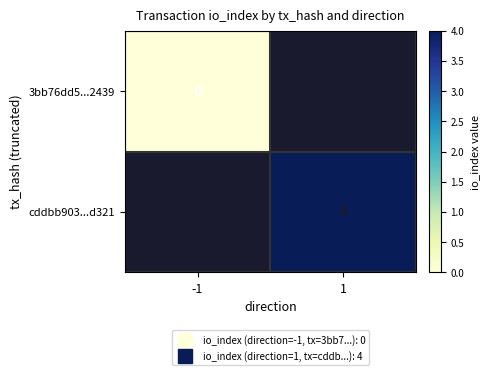

The value of 3bb76dd5...2439 at -1 is 0.0. True or false?

True